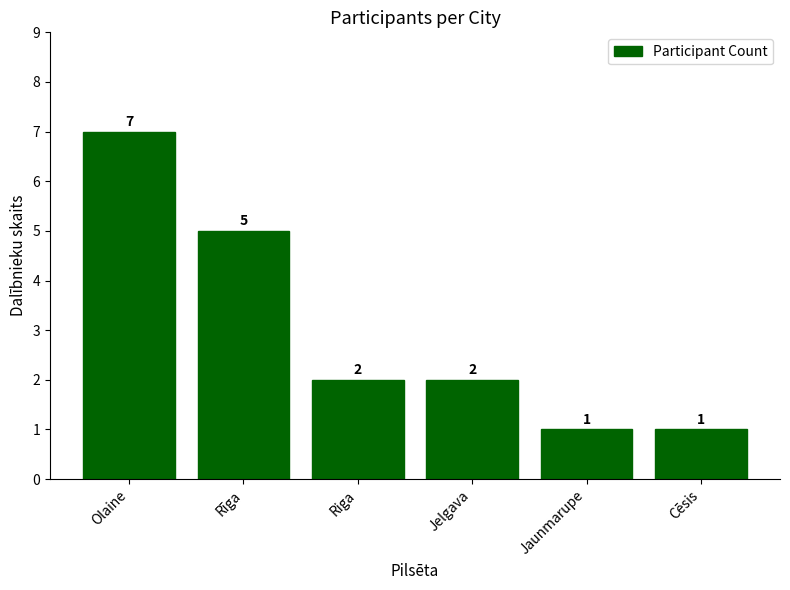

At which label is the value closest to 4?

Rīga